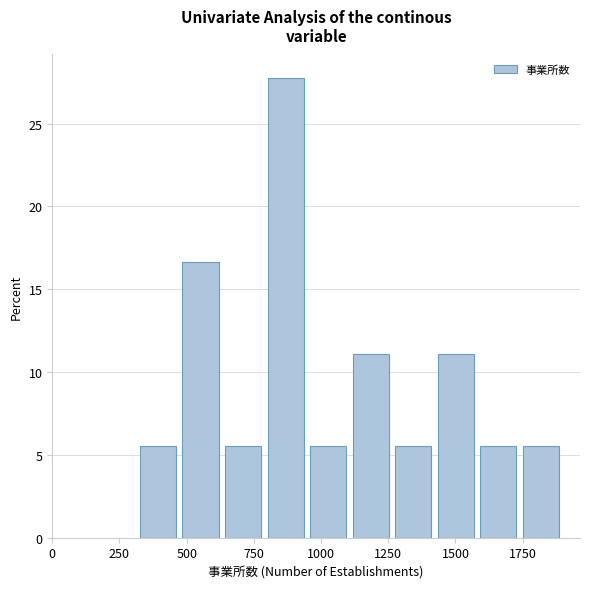

Read against the x-axis, roughly where is the centre of the tallest bar?

850